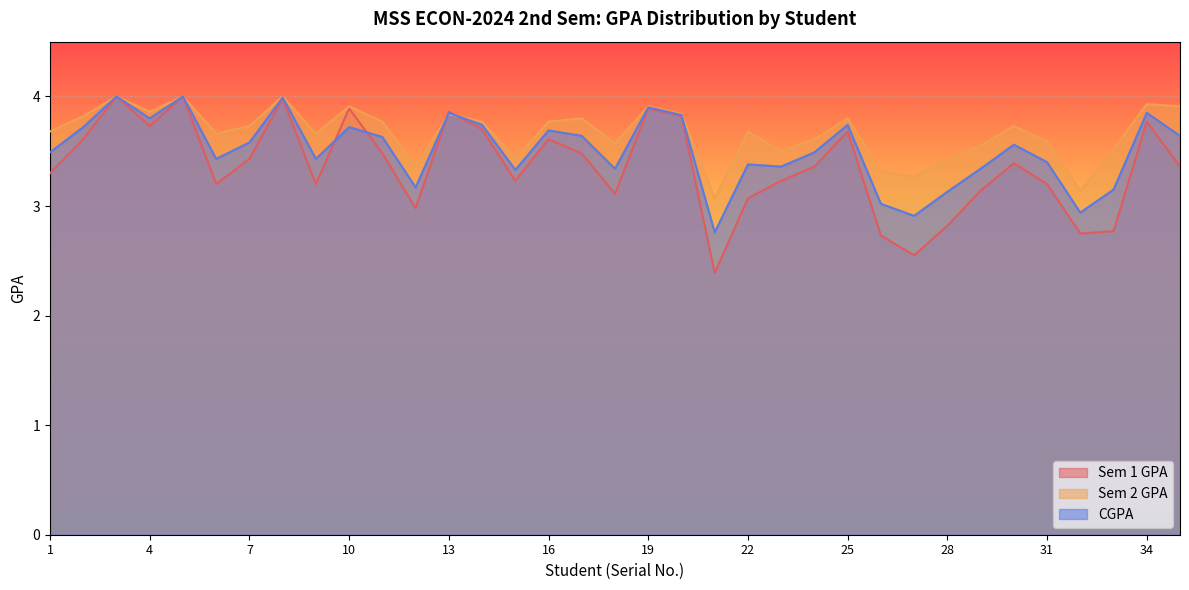

Which category has the highest value across all series?

3